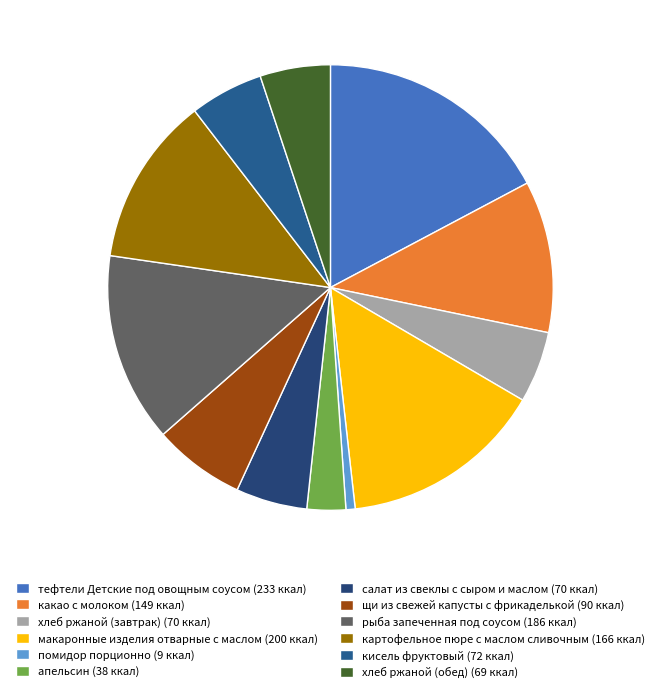

Count the number of slices in the pie.

12